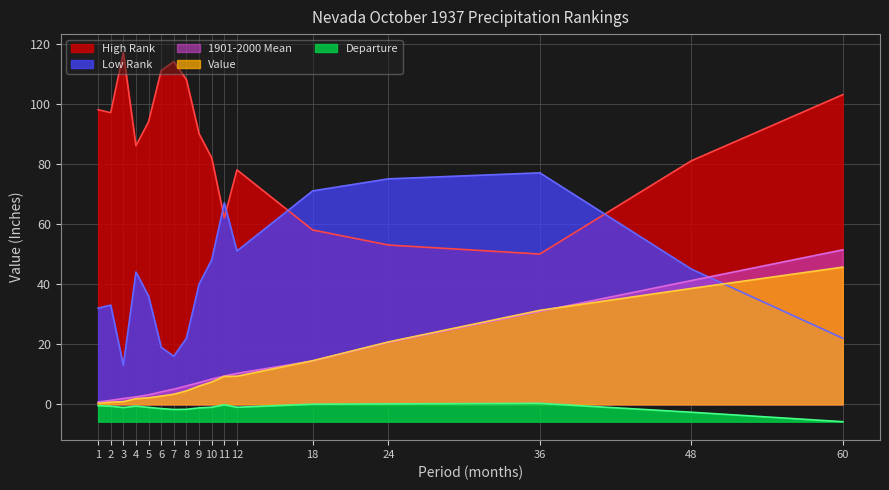

Which series has the largest range (max minus min)?

High Rank